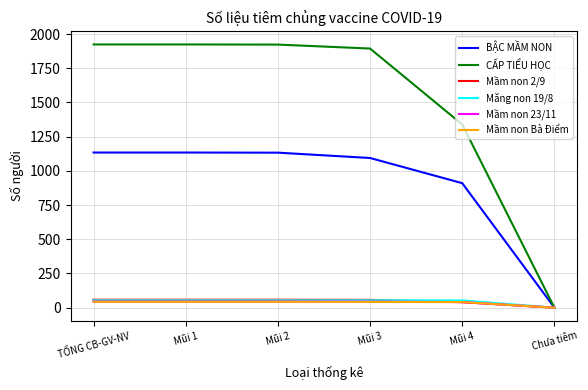

How many values in the BẬC MẦM NON series are below 1133?

3